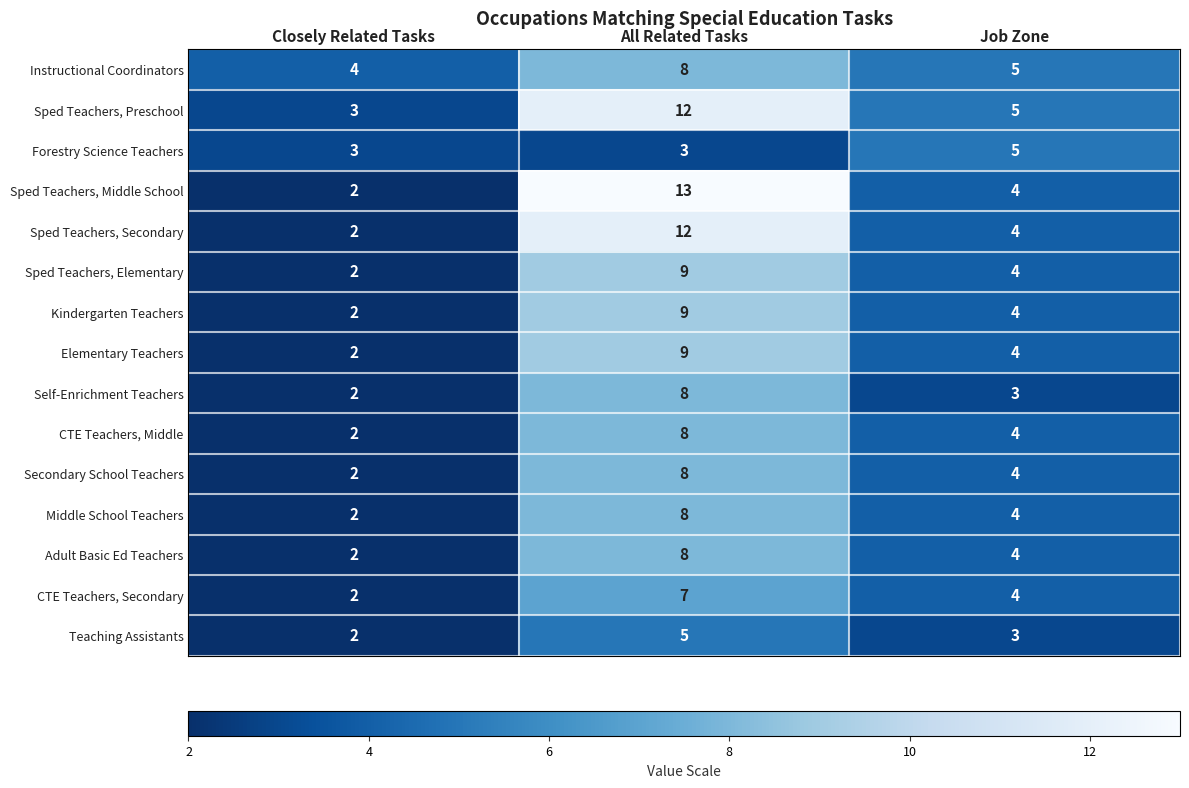

Which category has the highest value in the Forestry Science Teachers series?

Job Zone